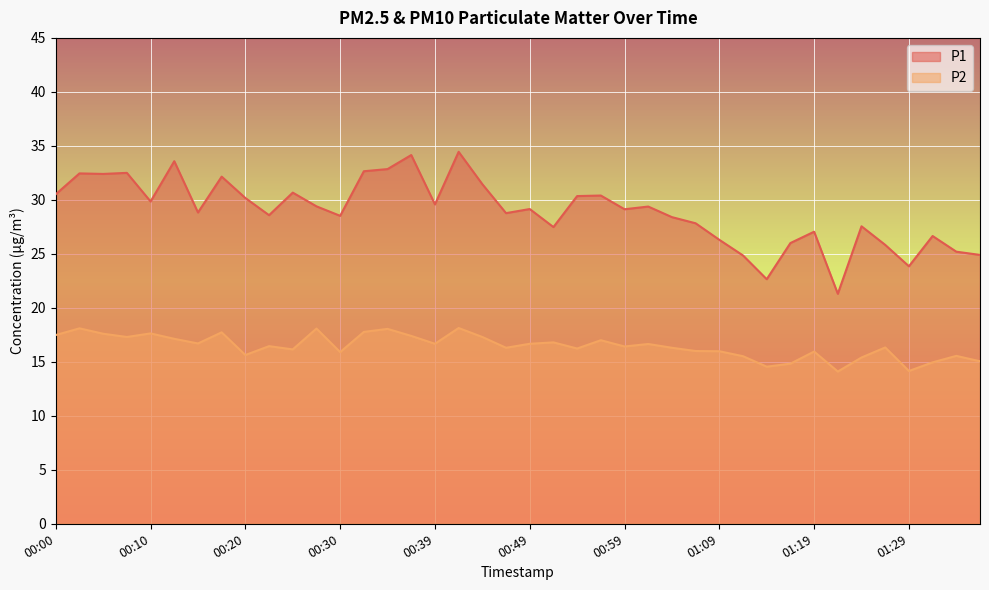

Where is the first local maximum for P2?

00:02